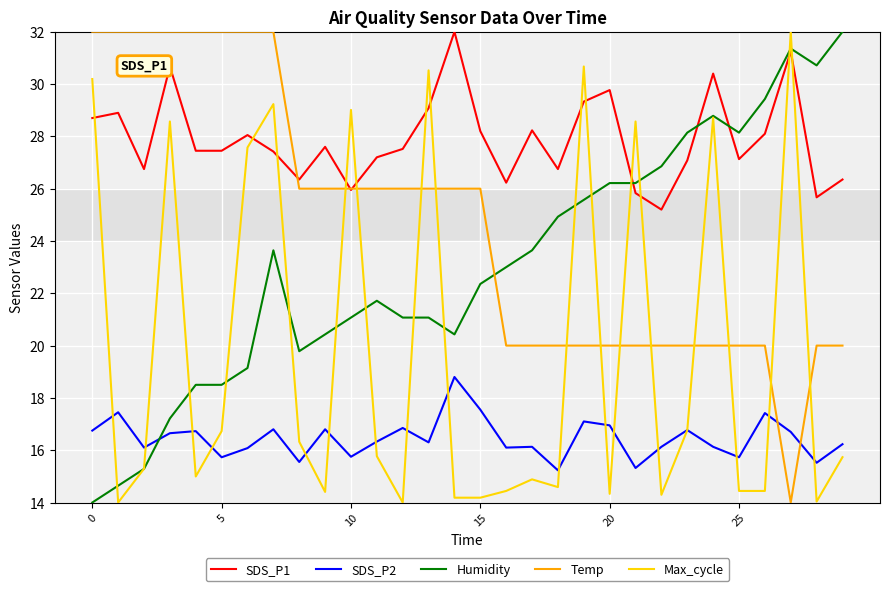

What is the minimum value shown in the chart?

14.0